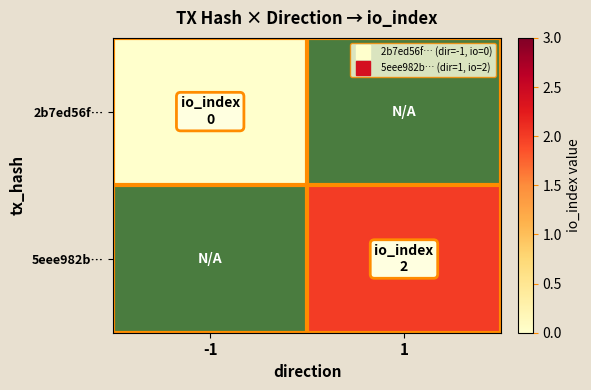

What is the maximum value shown in the chart?

2.0